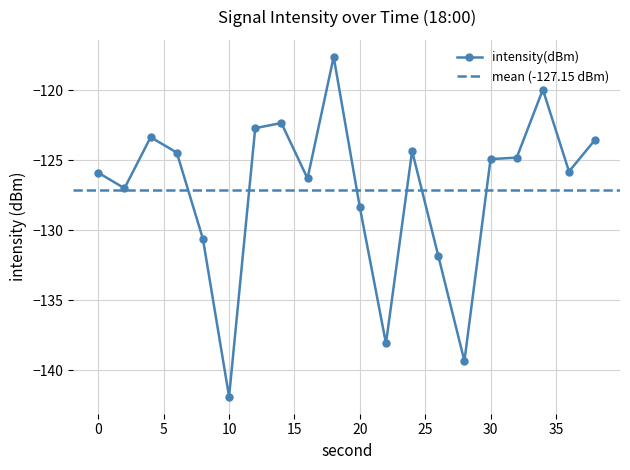

List the labels in order of value, smallest first.

10, 28, 22, 26, 8, 20, 2, 16, 0, 36, 30, 32, 6, 24, 38, 4, 12, 14, 34, 18